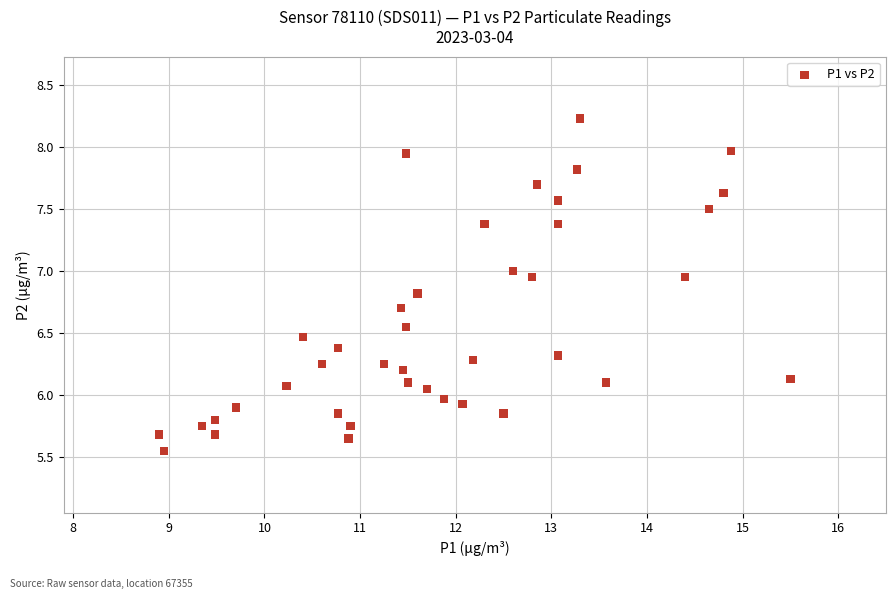

What is the range of Y values (max minus min)?

2.7